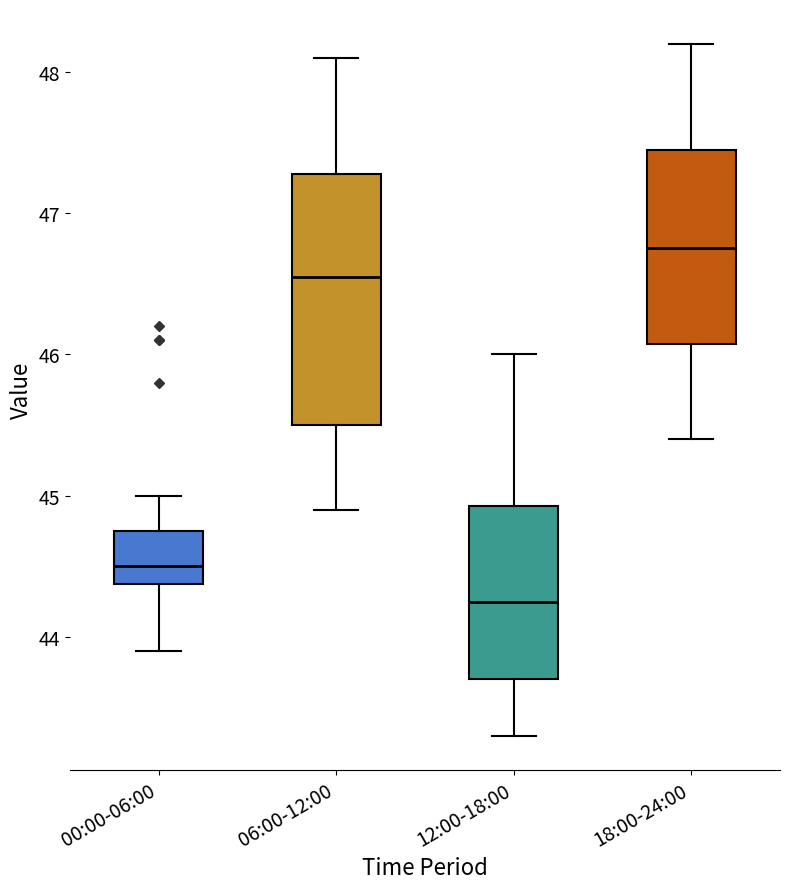

Reading left to right, read every box against the y-axis: the position of its median line, the range the box covers, and the ends of its whiskers. The values are not printed on the chart, so give them approximately, as read against the axis.

00:00-06:00: median 44.5, box 44.4 to 44.8, whiskers 43.9 to 45.0
06:00-12:00: median 46.6, box 45.5 to 47.3, whiskers 44.9 to 48.1
12:00-18:00: median 44.3, box 43.7 to 44.9, whiskers 43.3 to 46.0
18:00-24:00: median 46.8, box 46.1 to 47.5, whiskers 45.4 to 48.2